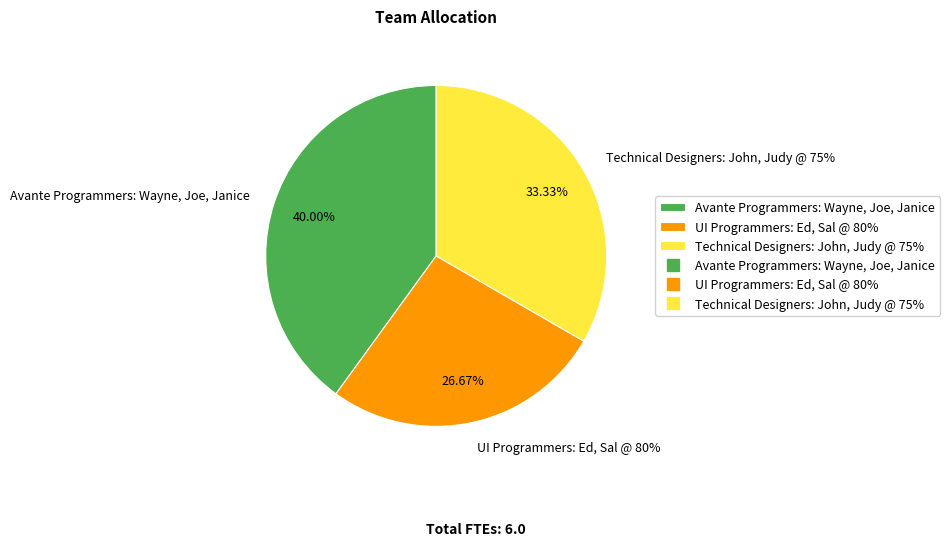

To the nearest percent, what is the difference between the Technical Designers: John, Judy @ 75% and Avante Programmers: Wayne, Joe, Janice slice percentages?

7%